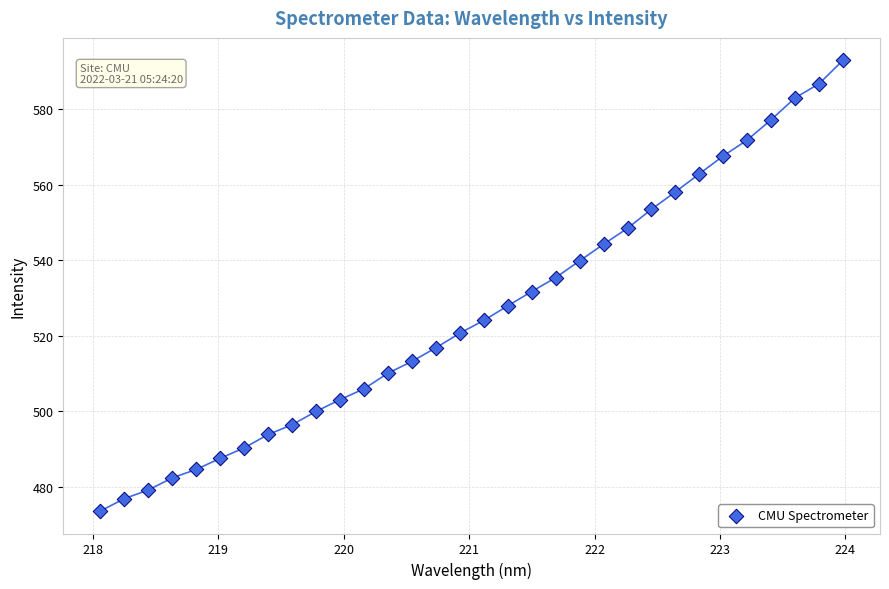

What is the range of X values (max minus min)?

5.9